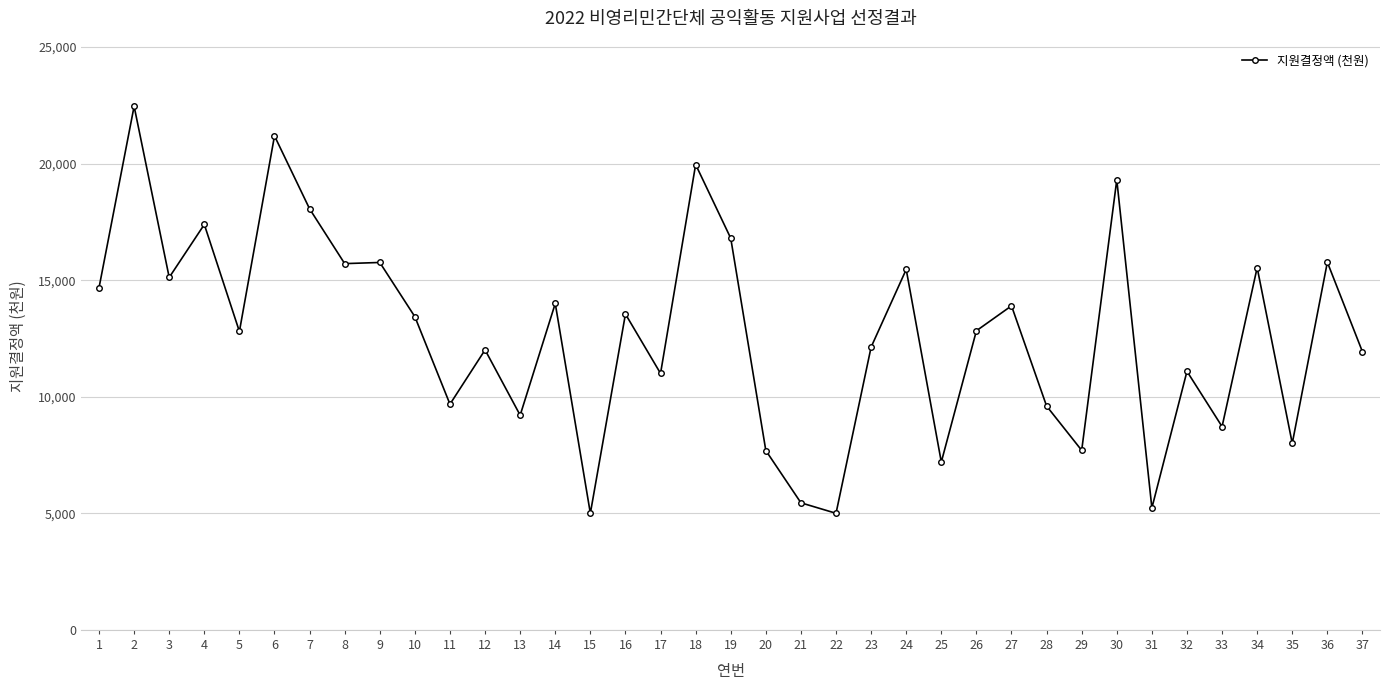

What is the value of the 8th point from the left?

15710